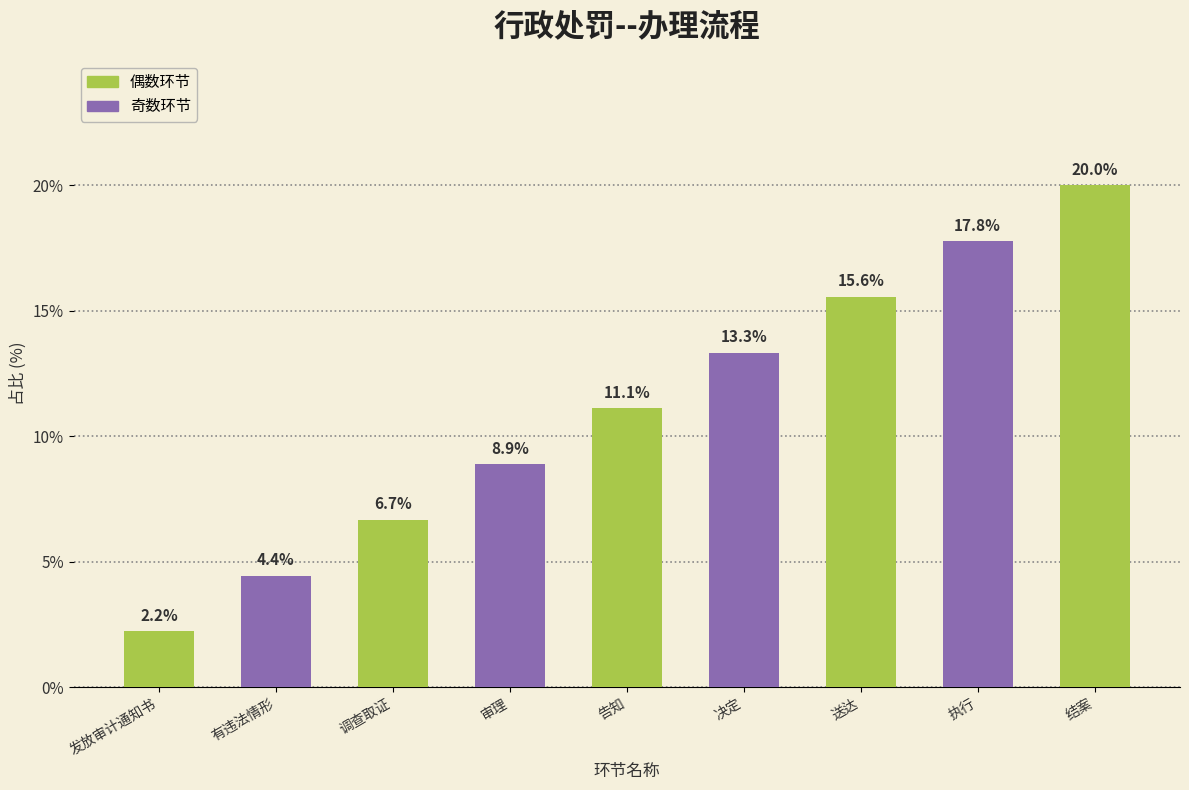

Reading left to right, transcribe all the data shown in this chart.

2.2	4.4	6.7	8.9	11.1	13.3	15.6	17.8	20.0